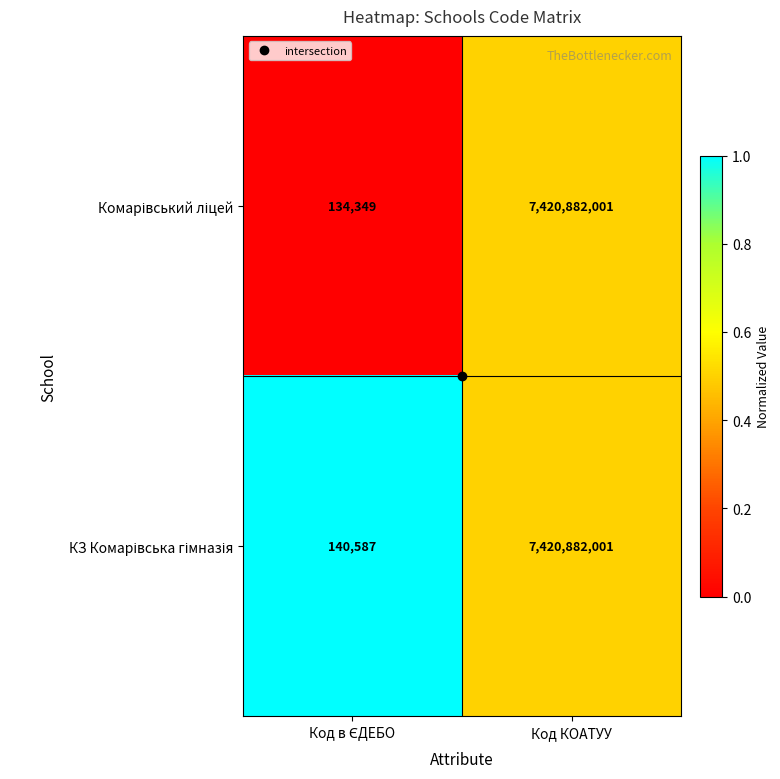

At which category does the chart reach its peak across all series?

Код КОАТУУ